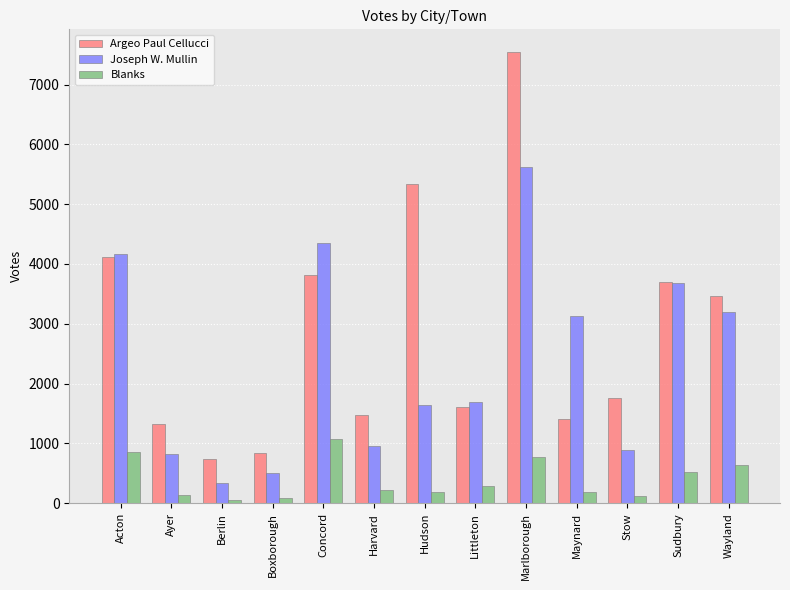

What is the difference between the maximum and minimum values in the Joseph W. Mullin series?

5277